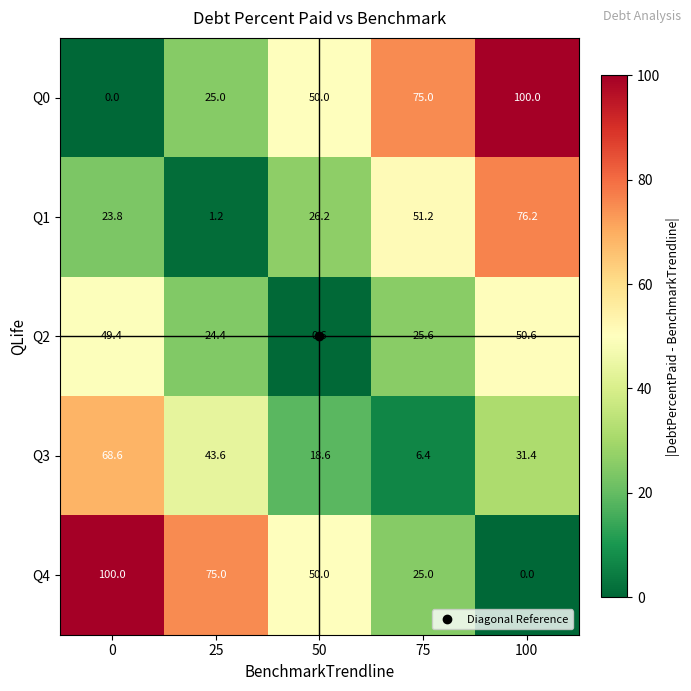

What is the average value of the Q0 series?

50.0